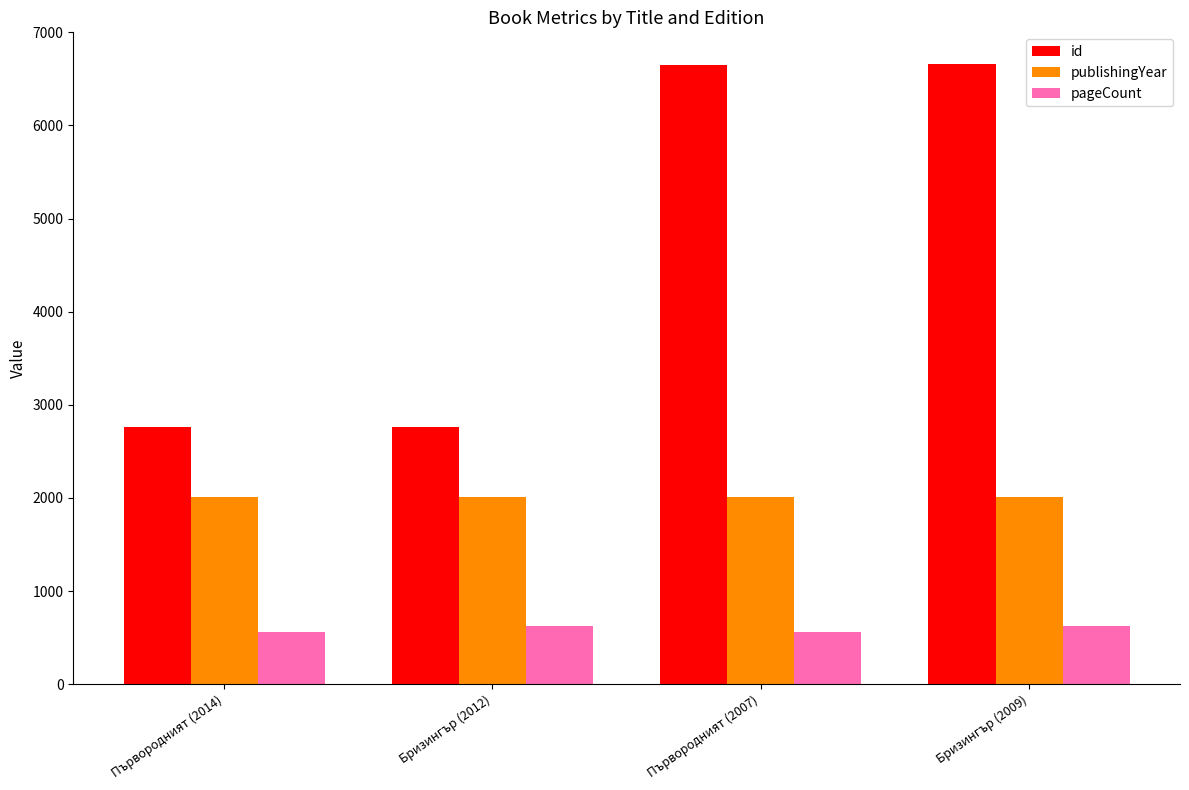

What position from the left is Бризингър (2012)?

2